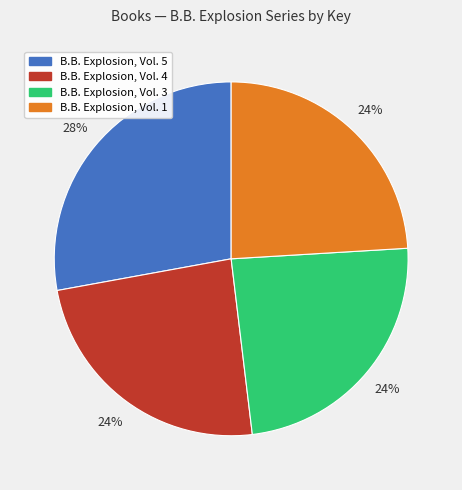

The B.B. Explosion, Vol. 3 slice represents 24% of the pie. True or false?

True